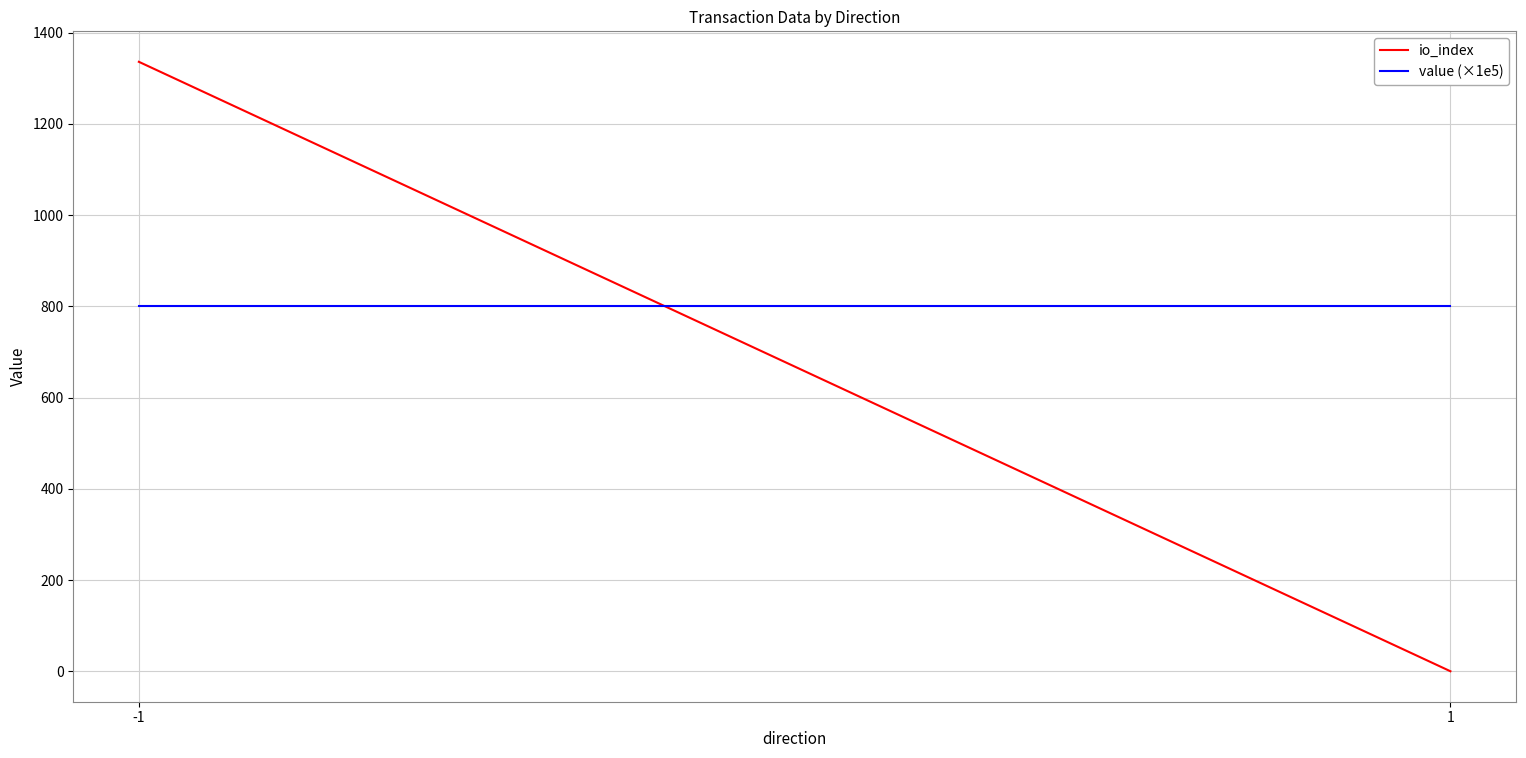

Between 1 and -1, which is larger?

-1